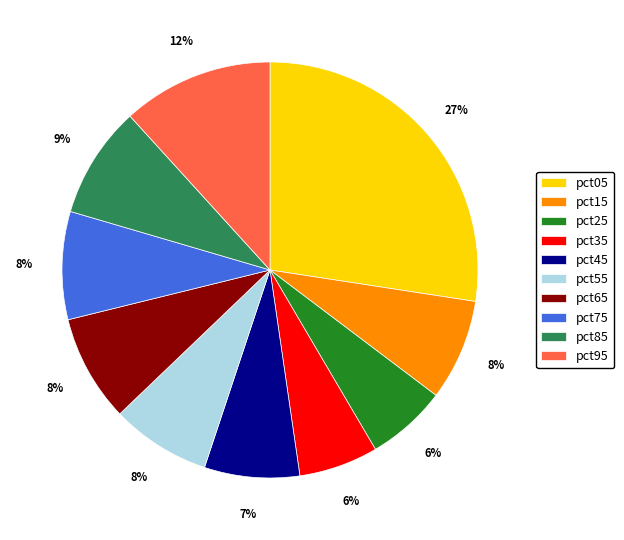

Do pct75 and pct05 together represent more than half of the pie?

No